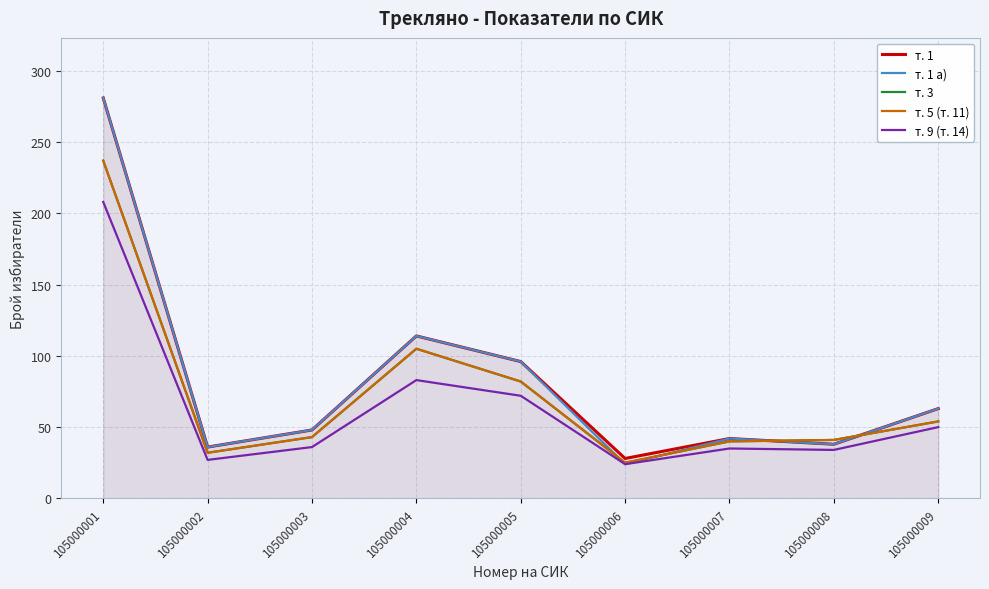

What value does the т. 3 series have at 105000007, to the nearest 50?

50